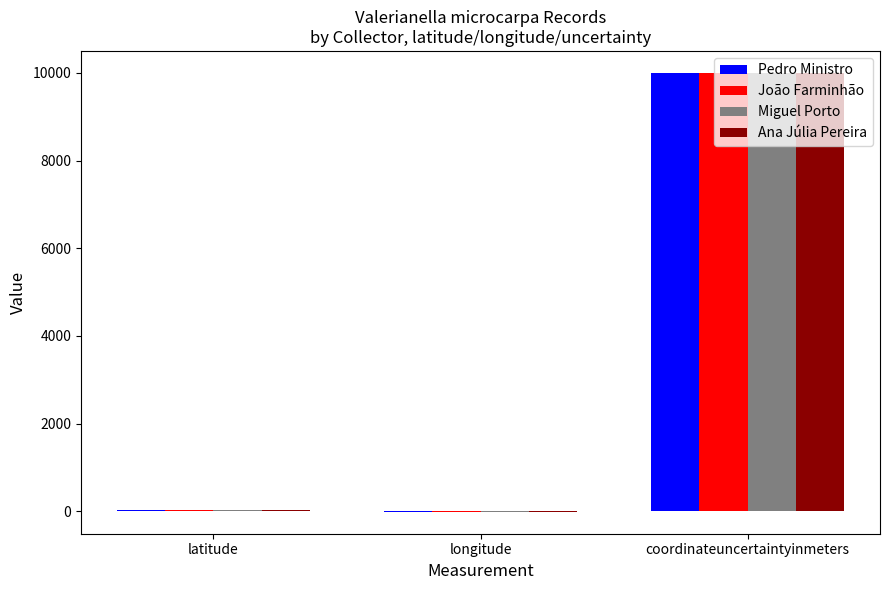

Reading right to left, transcribe all the data shown in this chart.

Pedro Ministro: 10000.0	-9.4	38.7
João Farminhão: 10000.0	-9.2	38.4
Miguel Porto: 10000.0	-7.8	39.0
Ana Júlia Pereira: 10000.0	-8.1	38.5